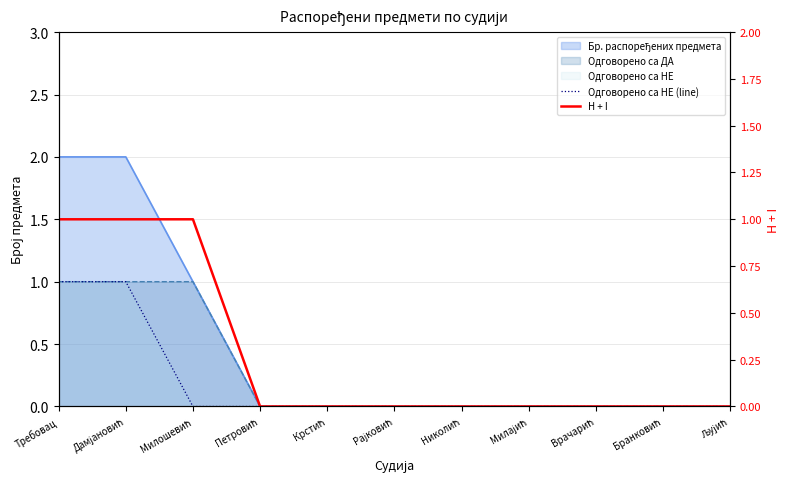

The value of H + I at Љујић is 0. True or false?

True